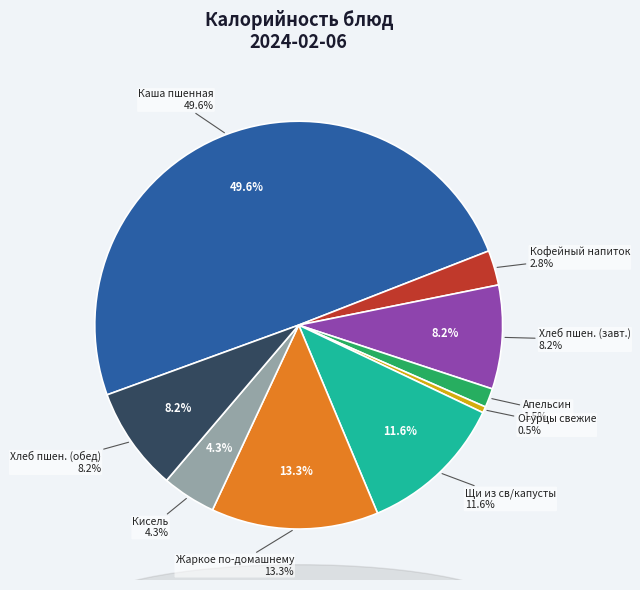

To the nearest percent, what is the difference between the кисель из концентрата and апельсин slice percentages?

3%